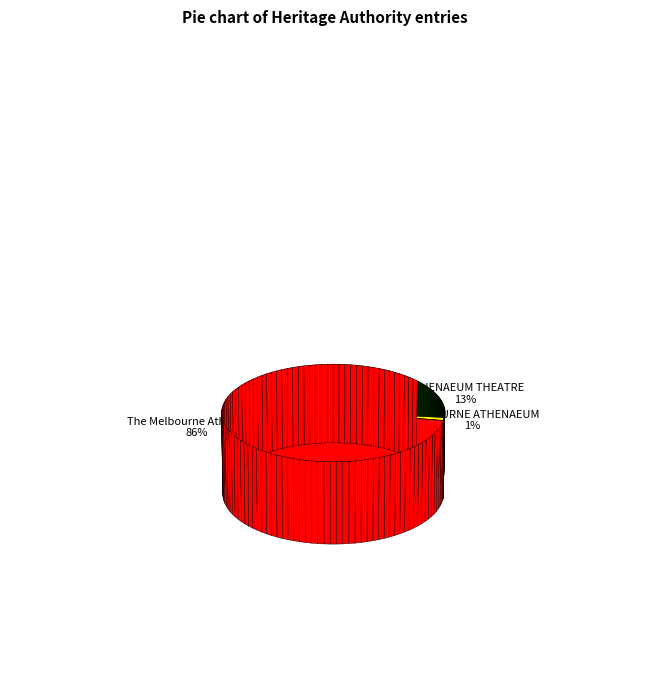

Is ATHENAEUM THEATRE the majority of the pie?

No